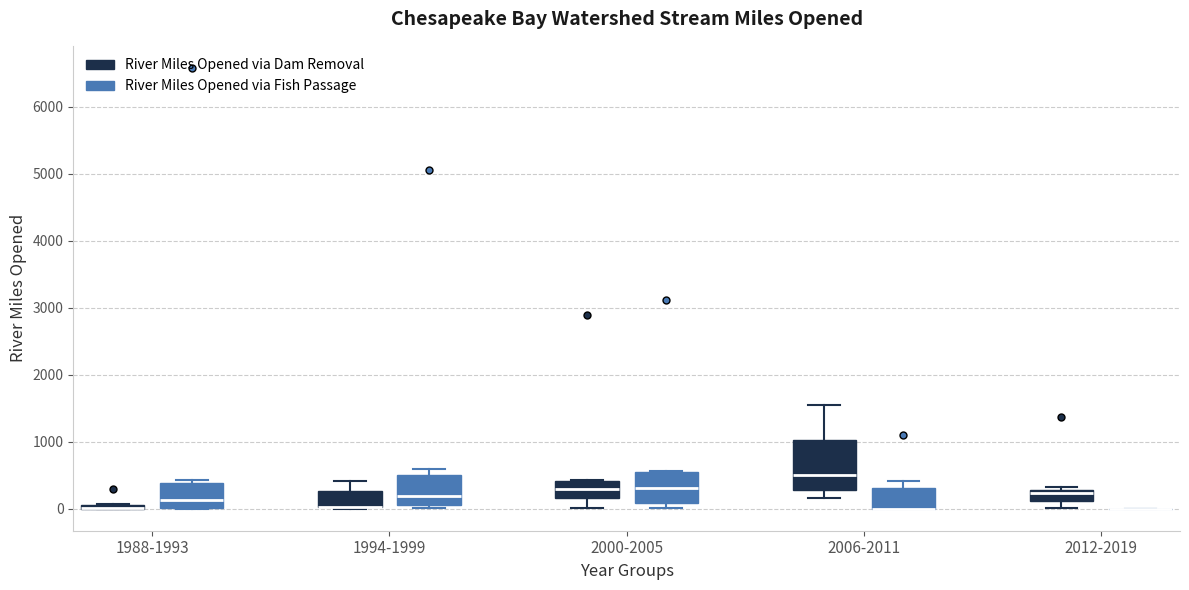

Comparing the boxes themselves (not the whiskers), which one is the tallest?

2006-2011 (River Miles Opened via Dam Removal)